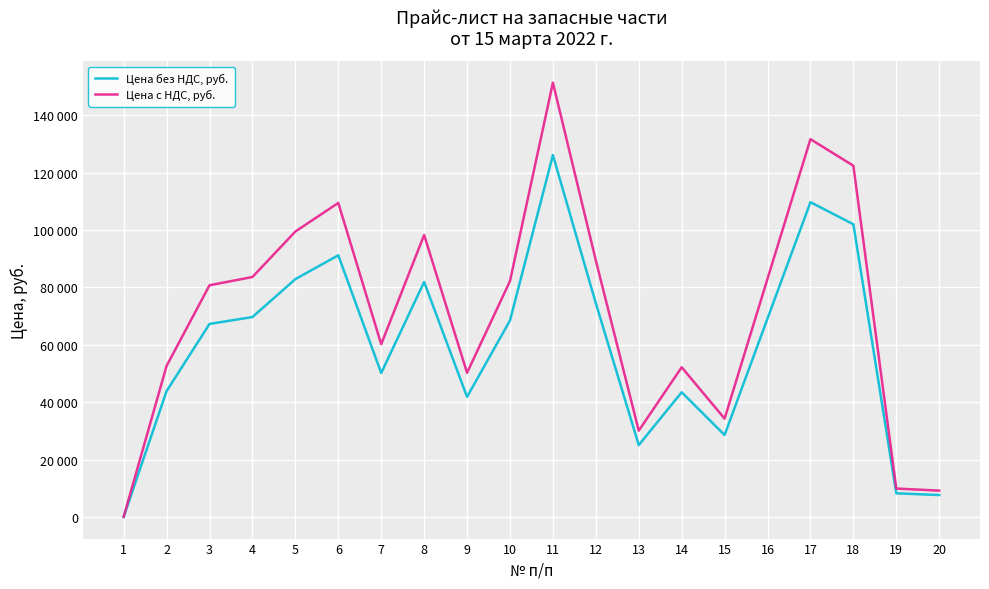

What are all the series names shown in the legend?

Цена без НДС, руб., Цена с НДС, руб.